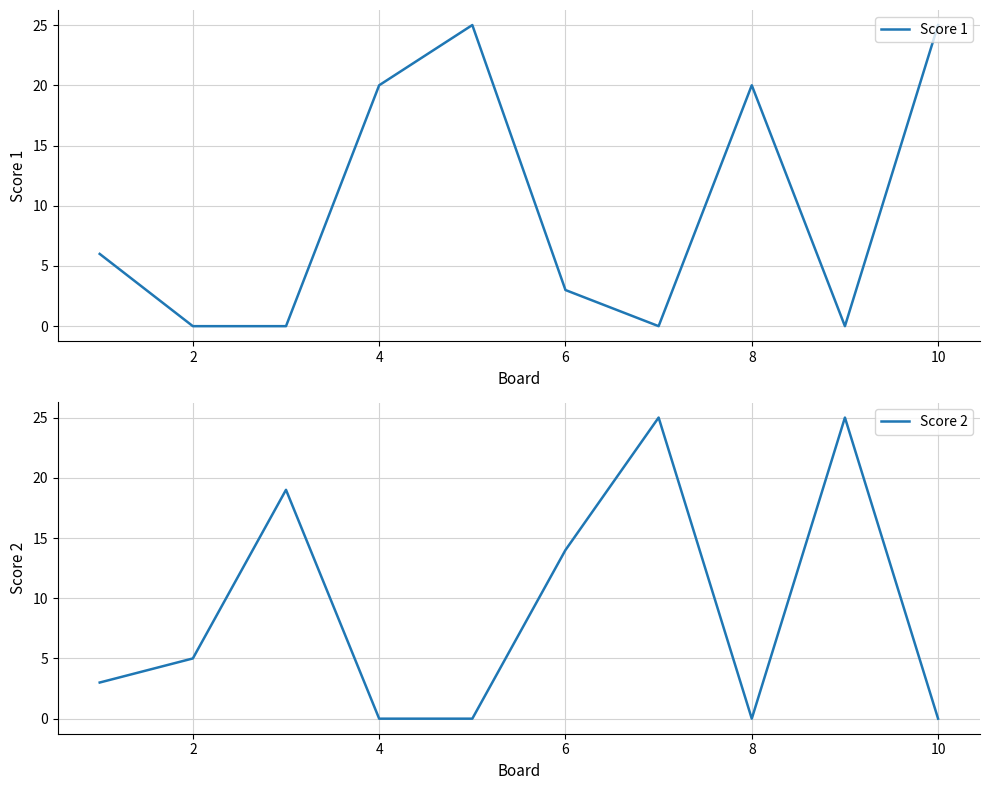

What is the difference between the Score 2 values at 8 and 2?

5